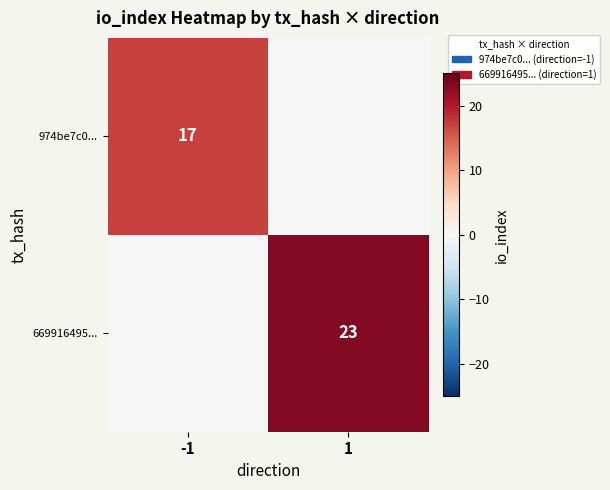

Which has a higher value, 1 or -1?

-1